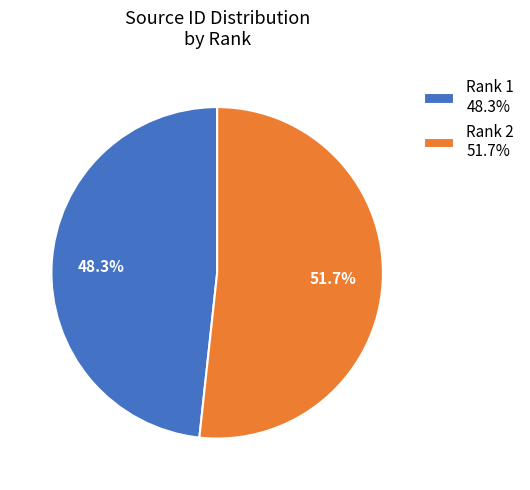

To the nearest percent, what percentage of the pie is Rank 2?

52%